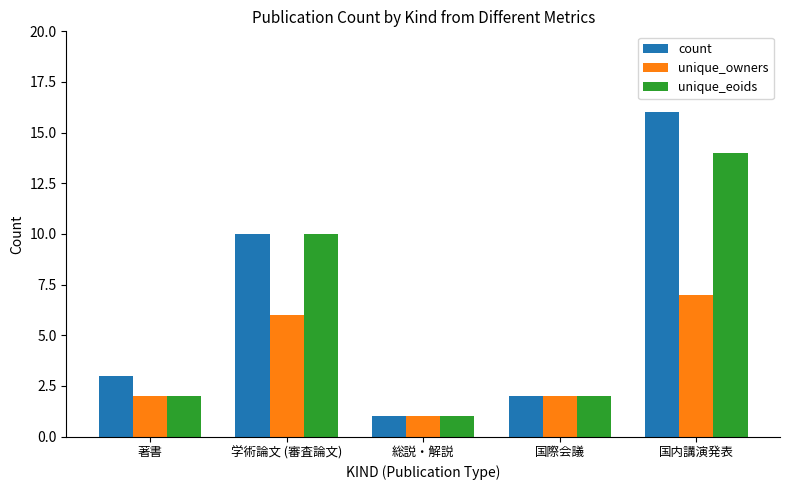

Which category has the highest value in the count series?

国内講演発表